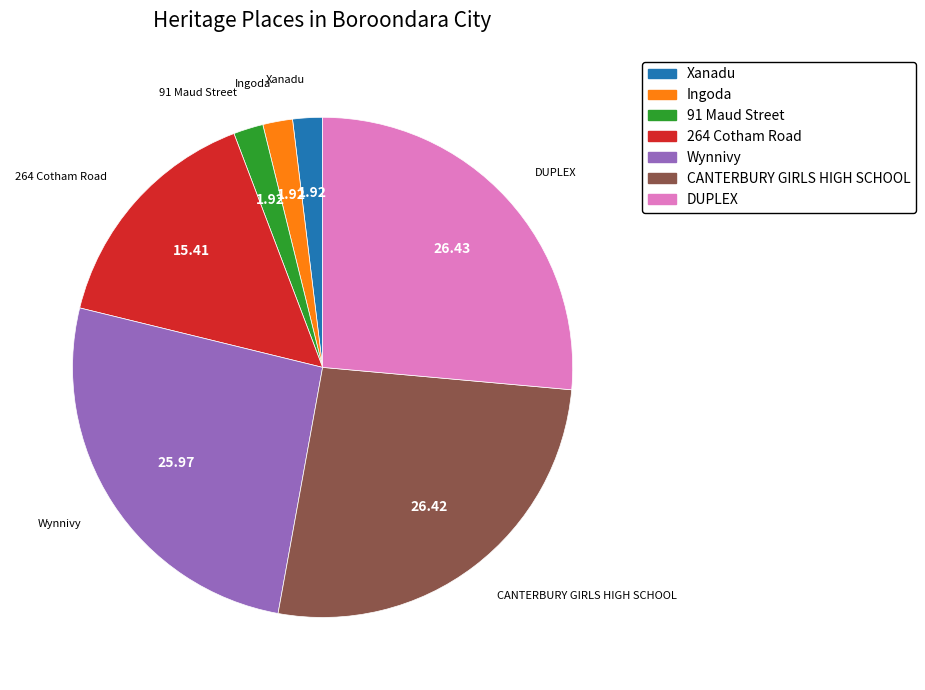

Approximately how many times larger is the value at 264 Cotham Road compared to Wynnivy?

0.6